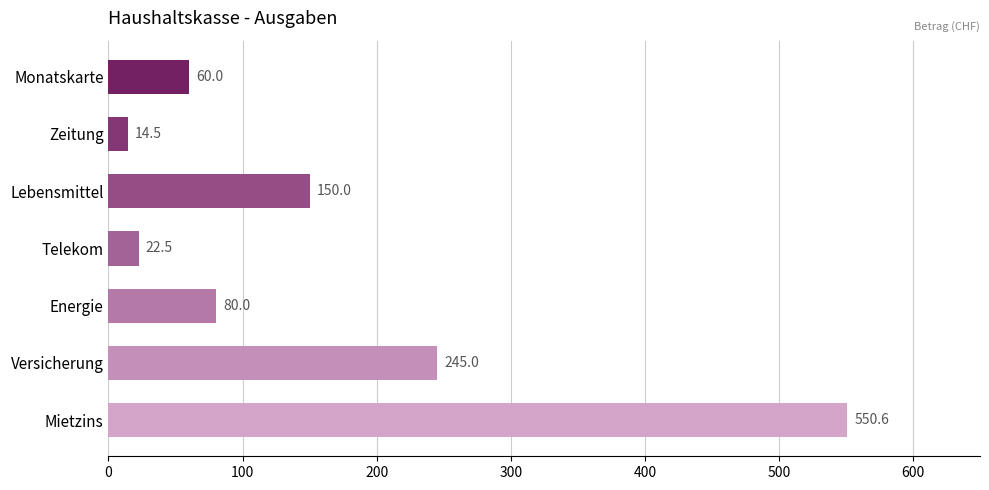

List the labels in order of value, smallest first.

Zeitung, Telekom, Monatskarte, Energie, Lebensmittel, Versicherung, Mietzins